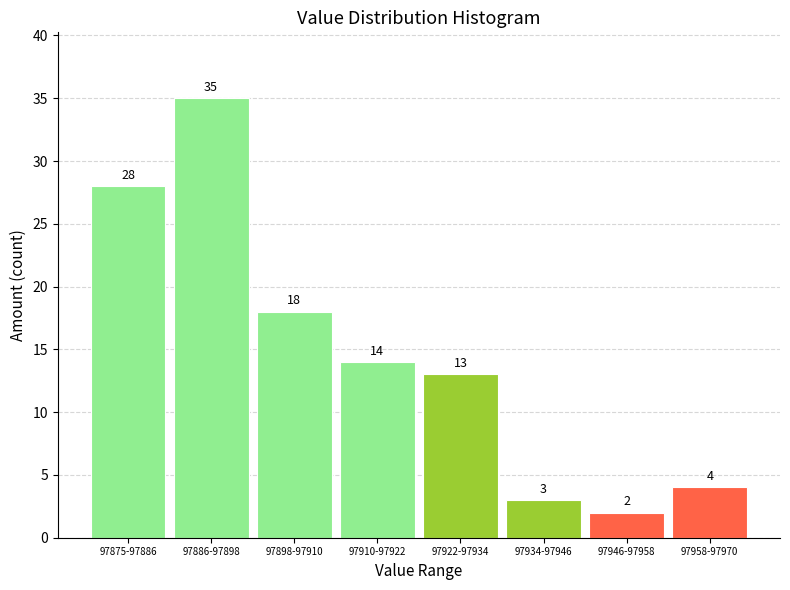

Reading left to right, transcribe all the data shown in this chart.

28	35	18	14	13	3	2	4